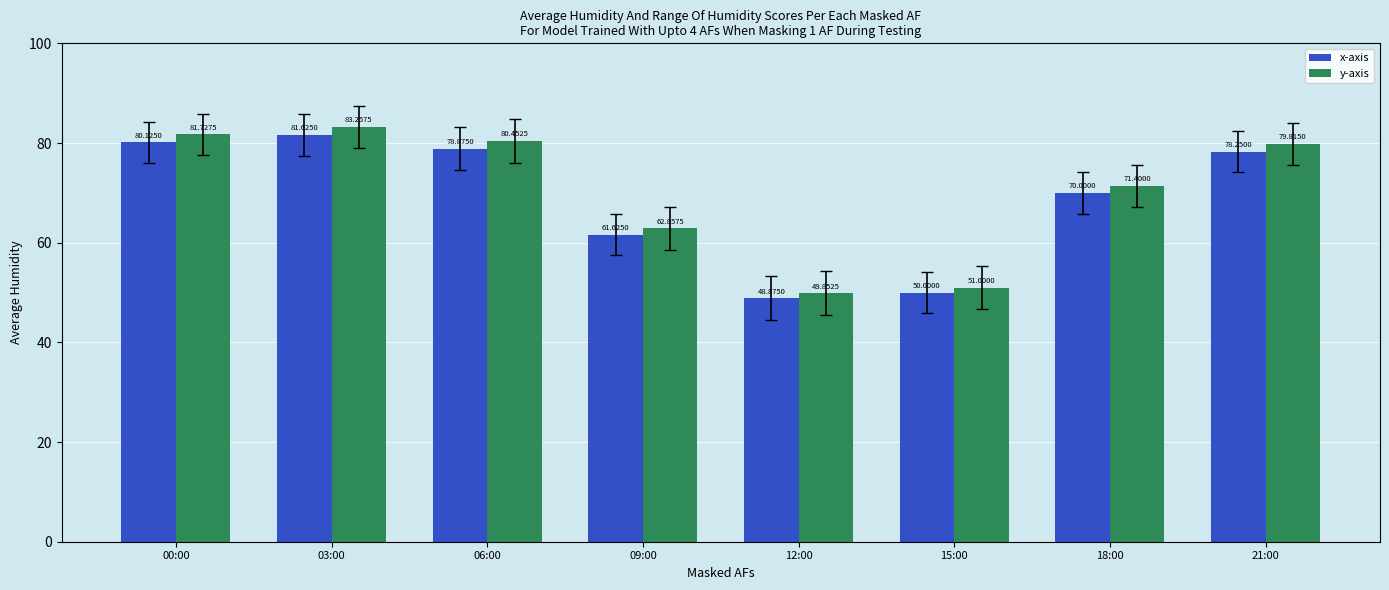

What is the difference between the x-axis values at 03:00 and 18:00?

11.6